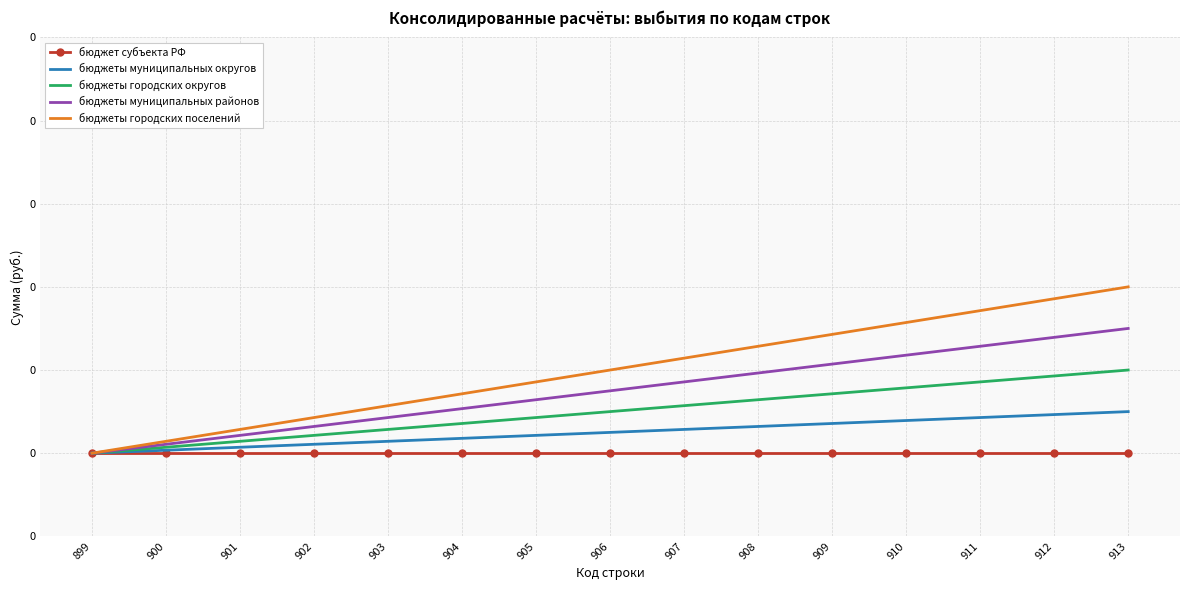

At which label does бюджеты муниципальных округов reach its minimum?

899